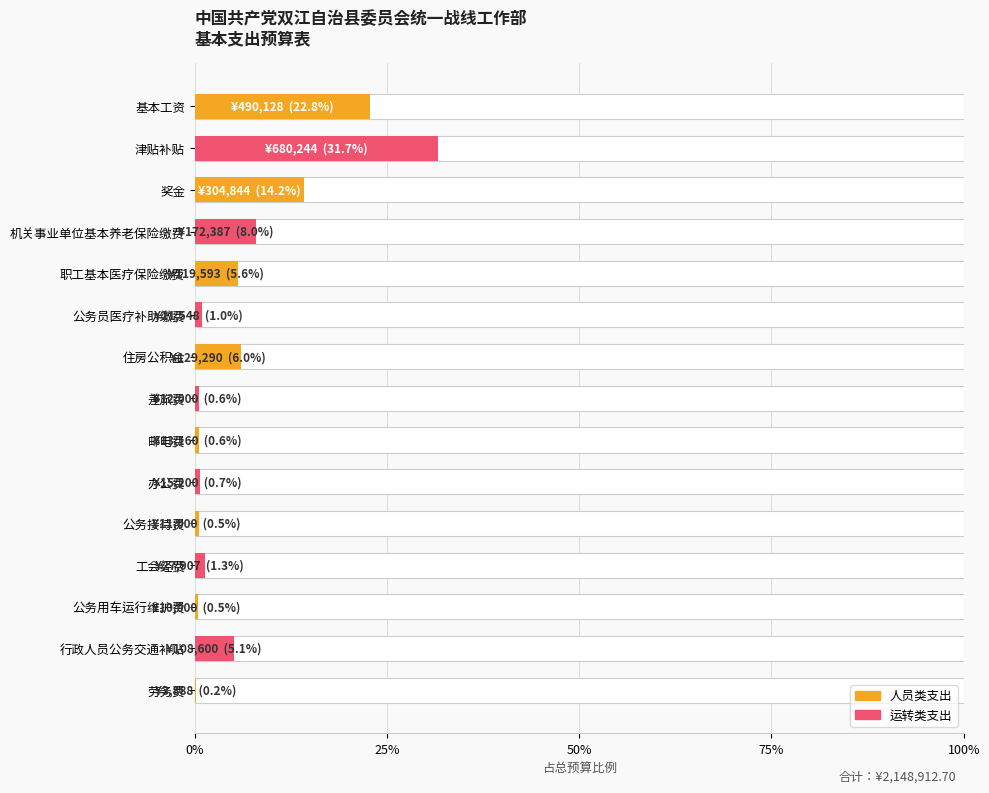

The chart shows a value of 0.0 at 差旅费. True or false?

False